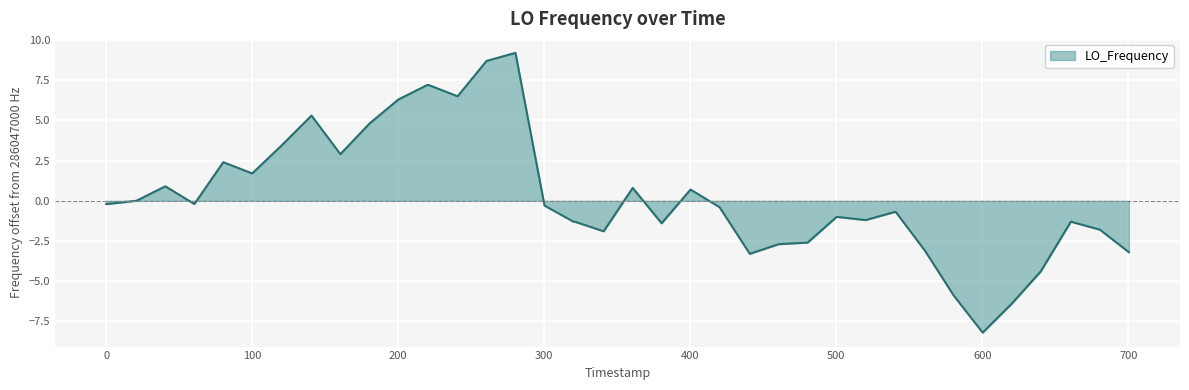

What is the greatest value displayed?

9.2